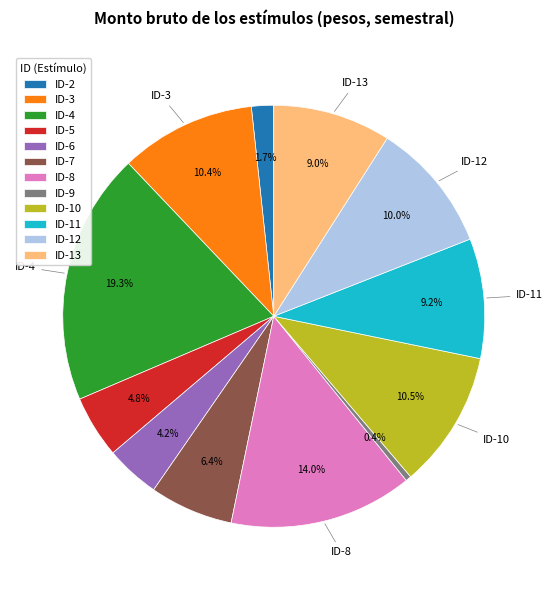

Combined, do ID-10 and ID-8 account for over 50%?

No